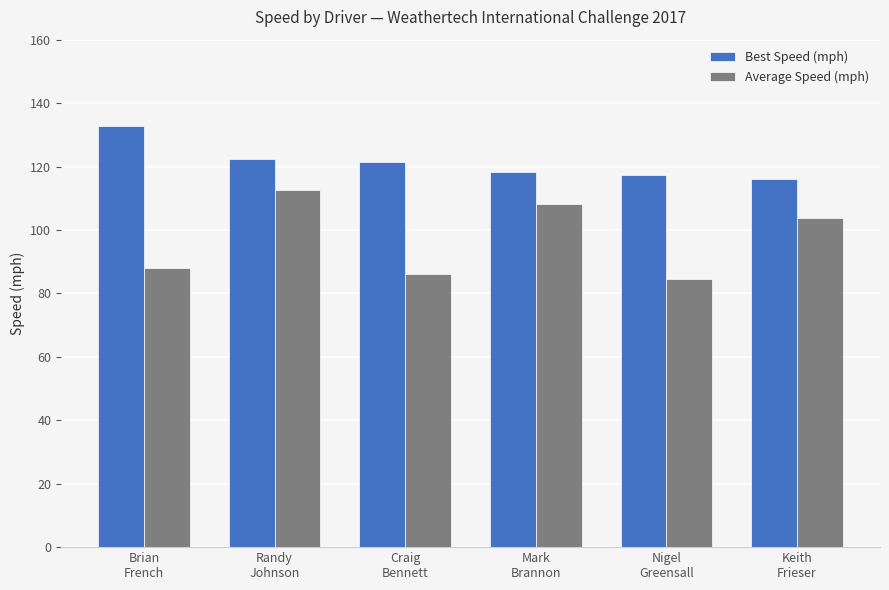

True or false: Best Speed (mph) has a value of 57.0 at Brian
French.

False